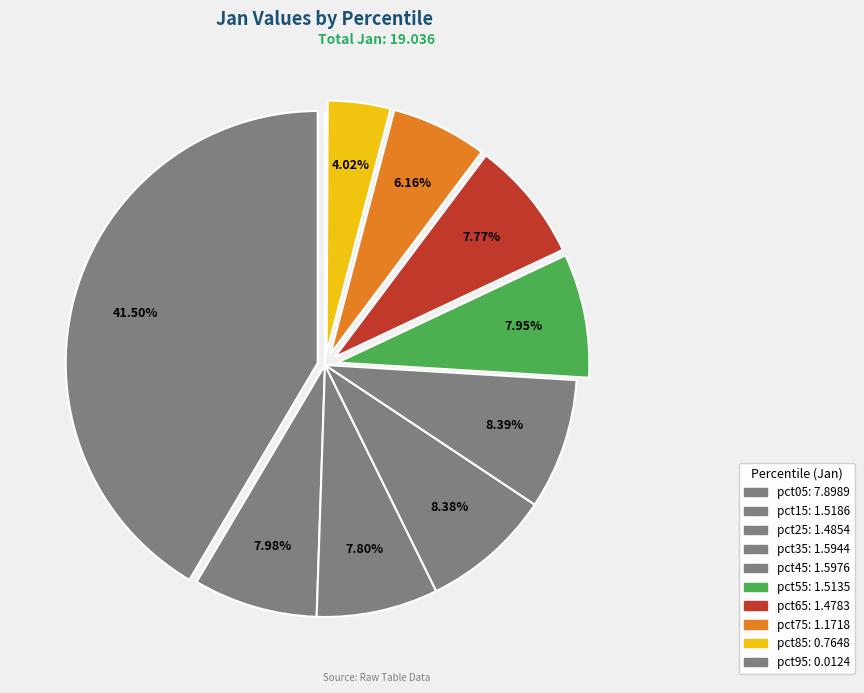

To the nearest percent, what is the difference between the pct85 and pct25 slice percentages?

4%